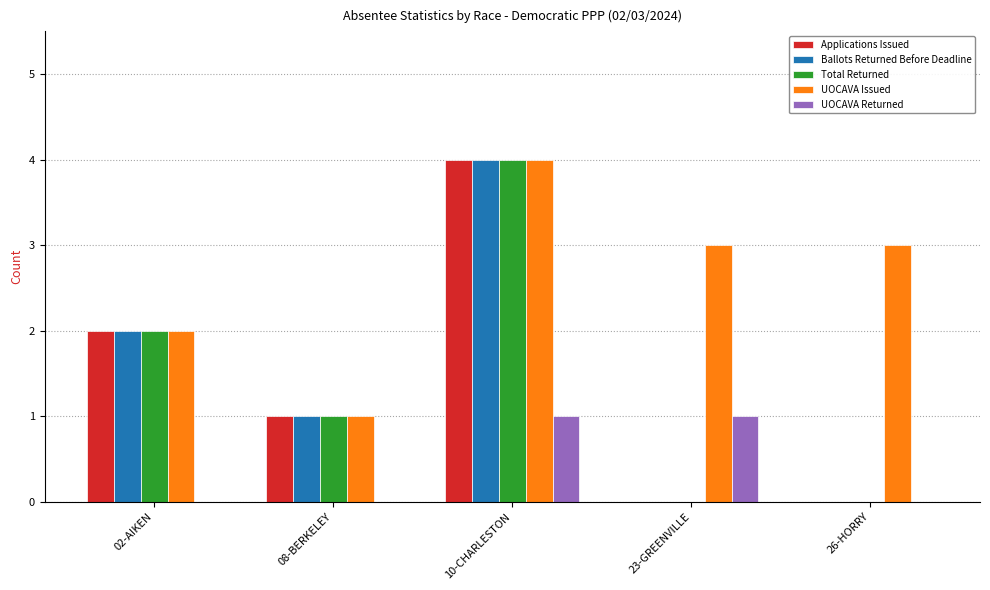

What is the sum of all Total Returned values?

7